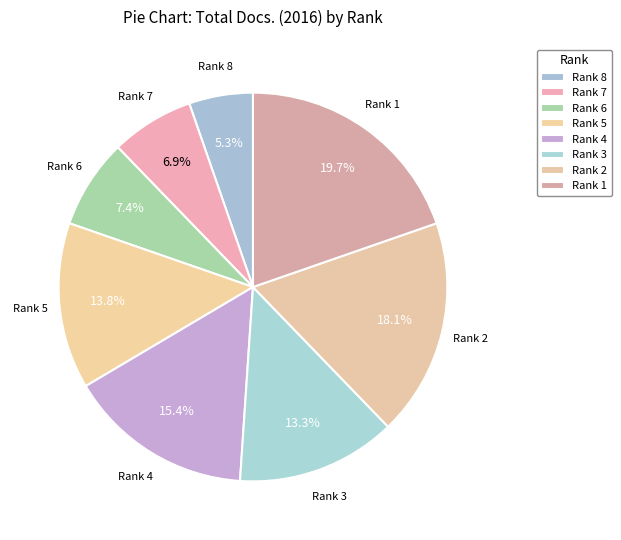

Is there any slice that represents more than half of the pie?

No